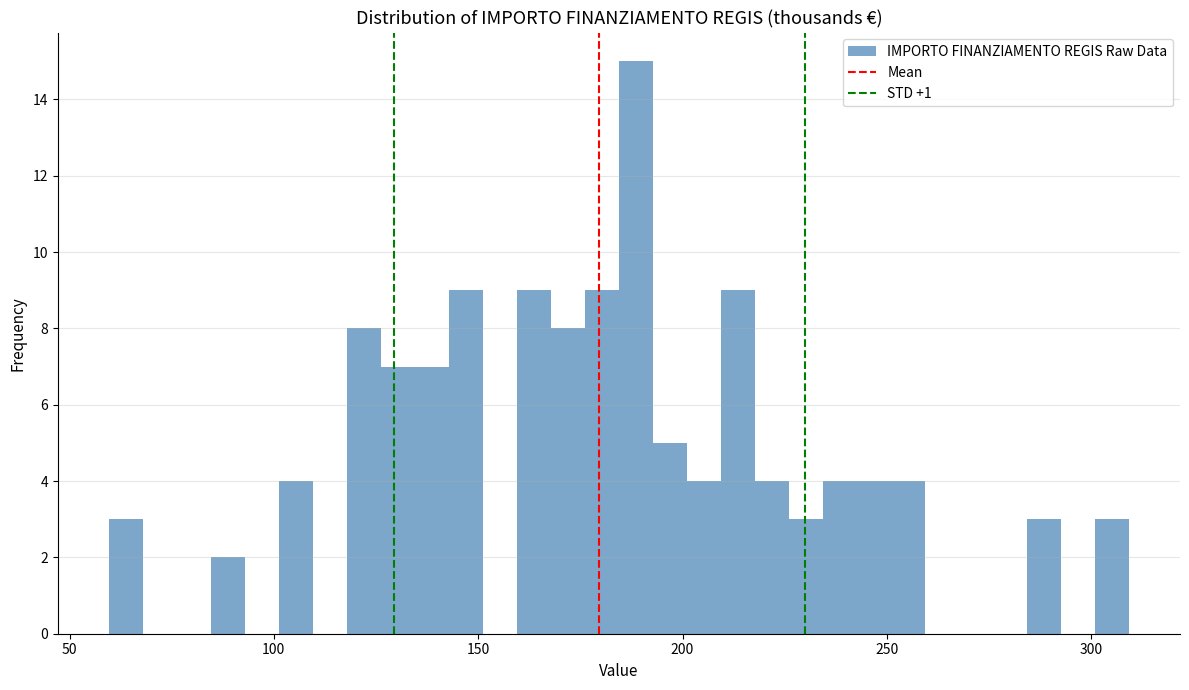

Around what value on the x-axis is the tallest bar? Give the approximate position of its centre, as read against the axis.

190